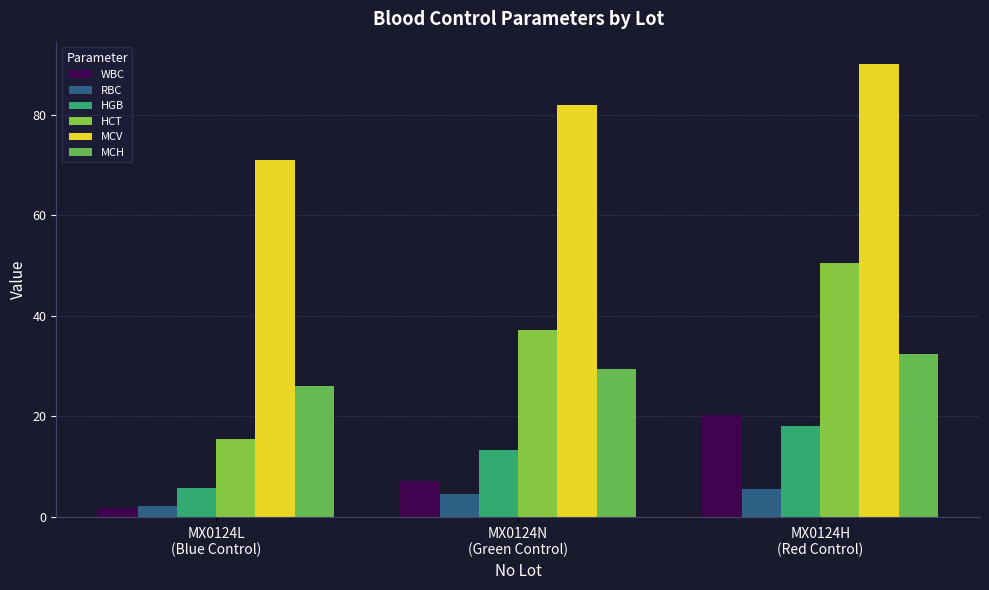

Reading left to right, extract all data points from this chart.

WBC: 1.8	7.1	20.2
RBC: 2.2	4.5	5.6
HGB: 5.7	13.3	18.1
HCT: 15.5	37.1	50.5
MCV: 71.0	82.0	90.0
MCH: 26.0	29.4	32.3